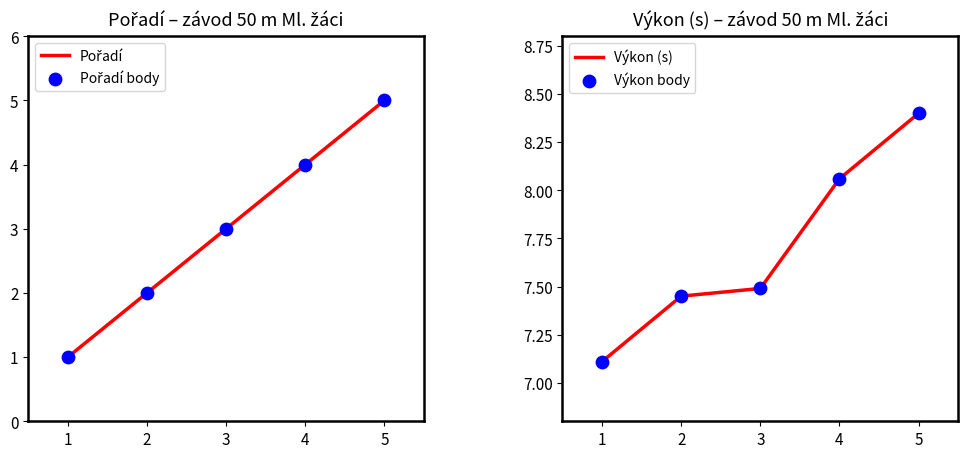

Which series reaches the minimum Y coordinate?

Pořadí